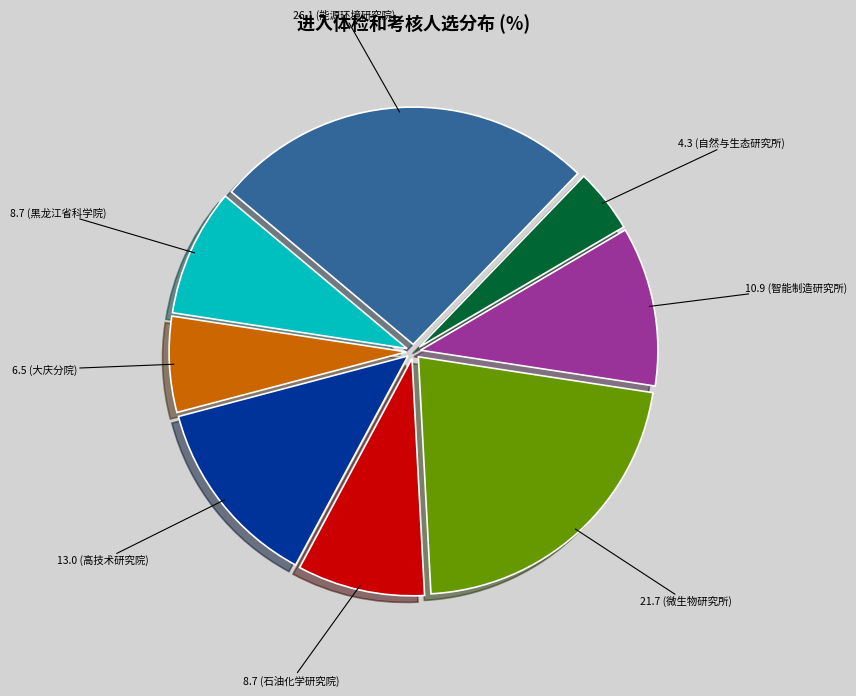

Is there any slice that represents more than half of the pie?

No